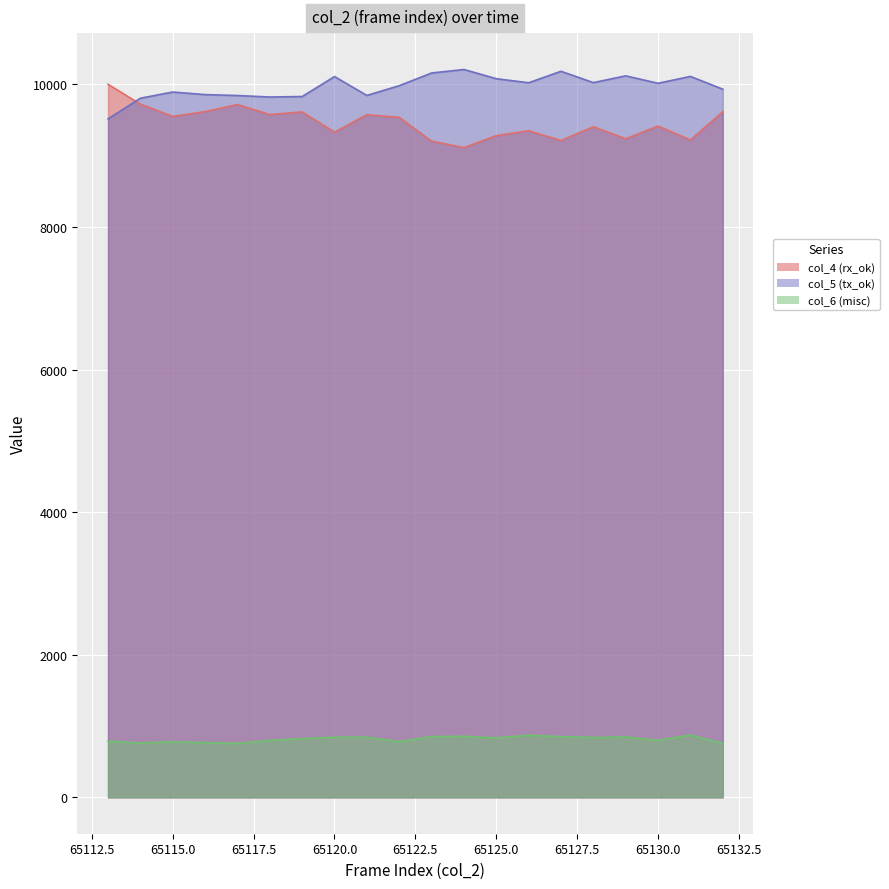

List the series in order of their peak value, highest first.

col_5 (tx_ok), col_4 (rx_ok), col_6 (misc)